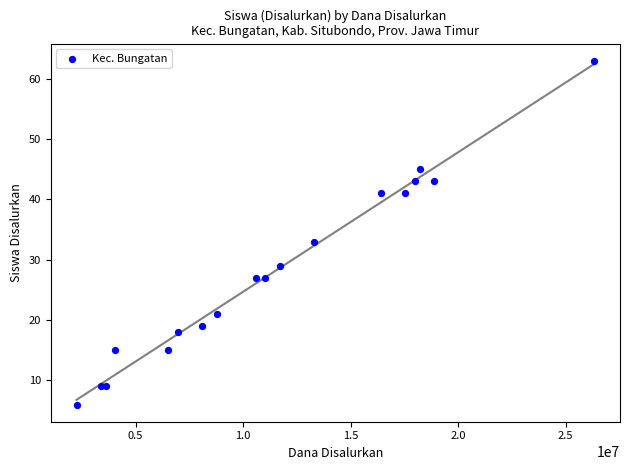

What Y value in the scatter plot is closest to 34?

33